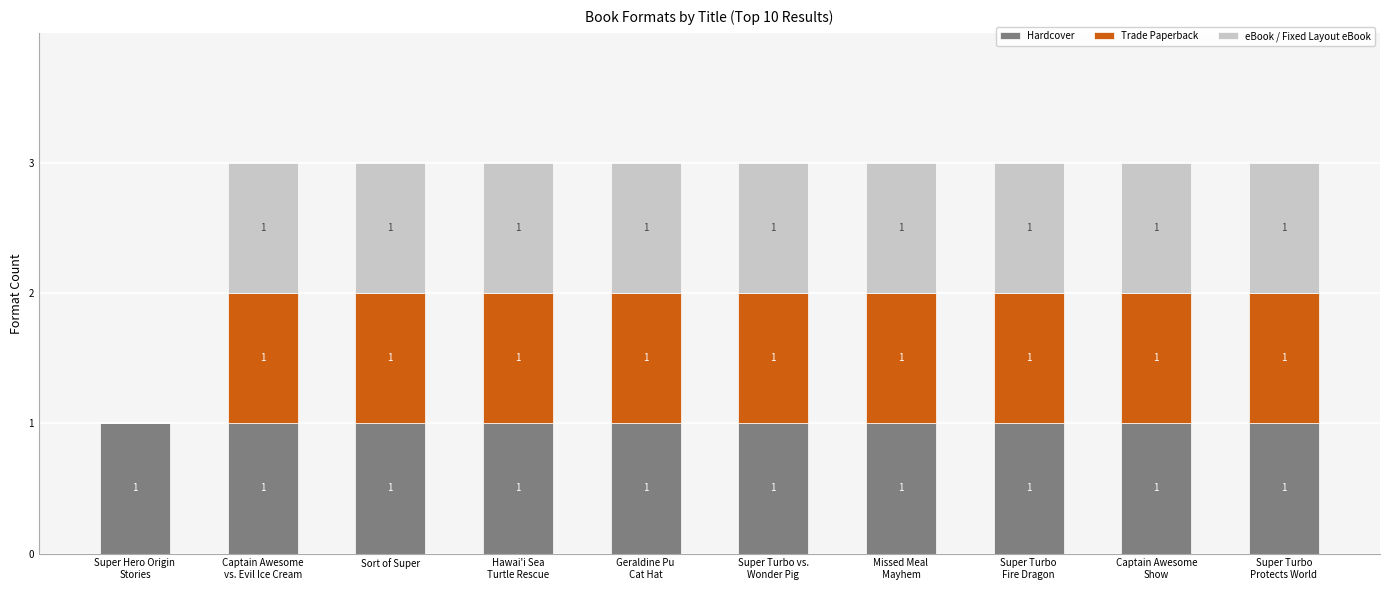

Is it true that Hardcover equals 0 at Sort of Super?

False